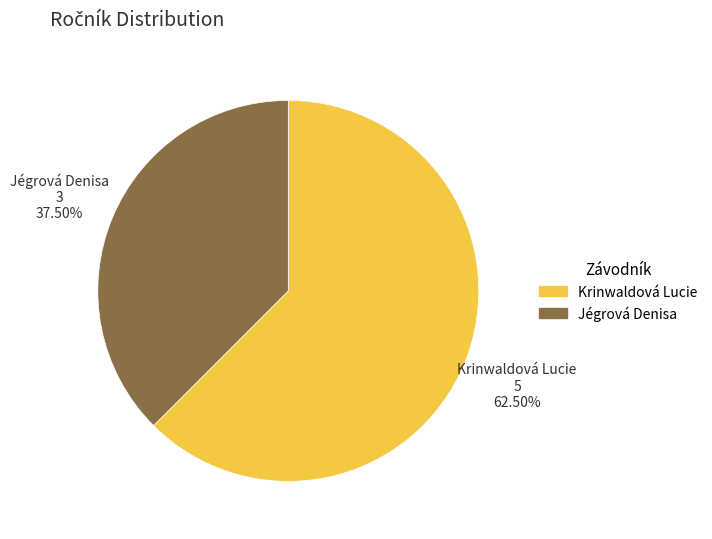

Does any single category account for the majority?

Yes